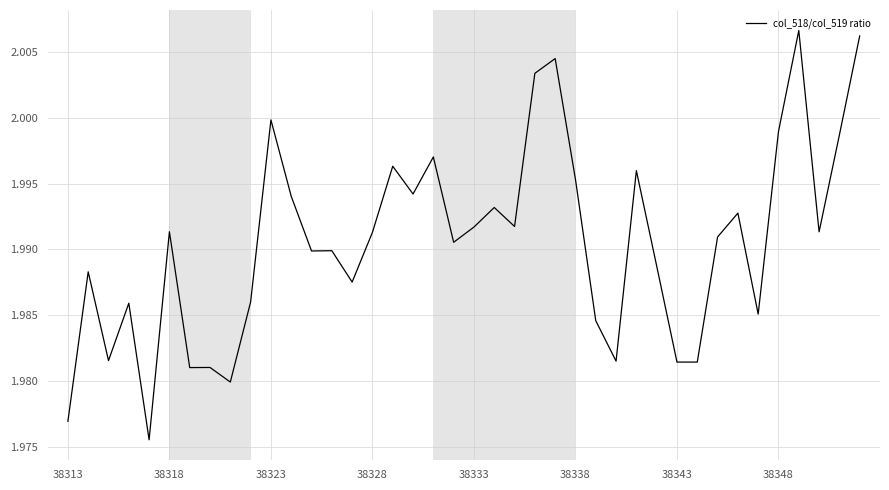

True or false: there are more than 1 points higher than both neighbors.

True